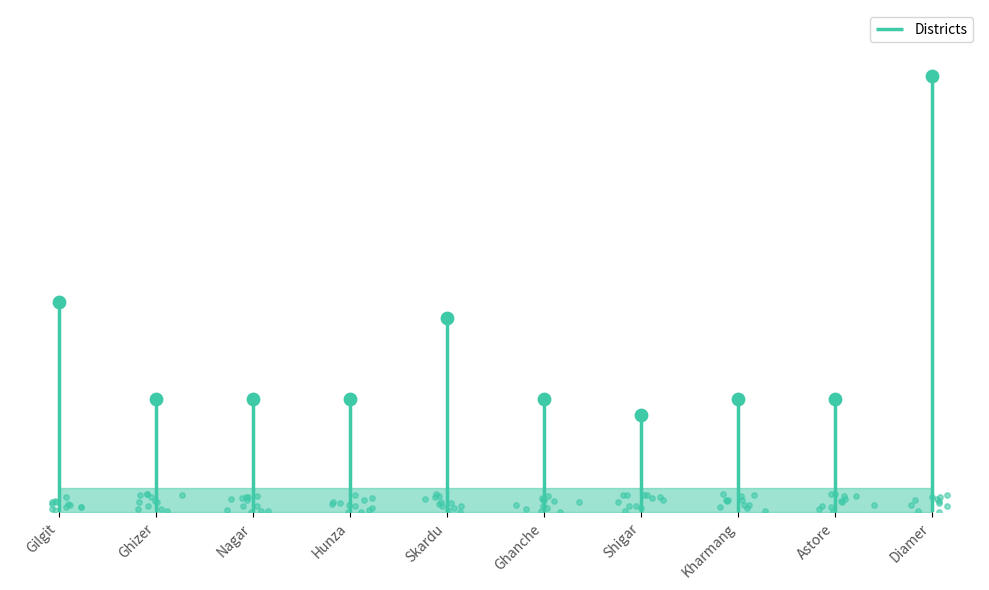

What is the change in value from Skardu to Diamer?

+15